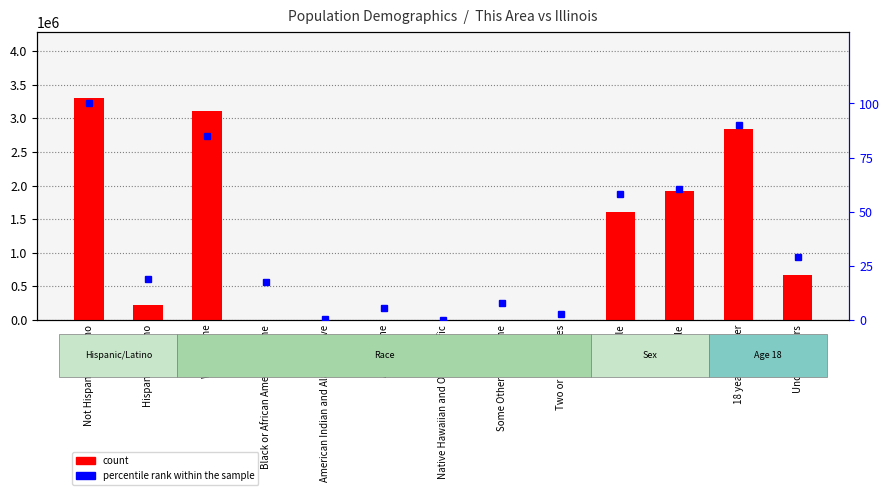

At Black or African American alone, list the series in order from smallest to largest.

percentile rank within the sample, count